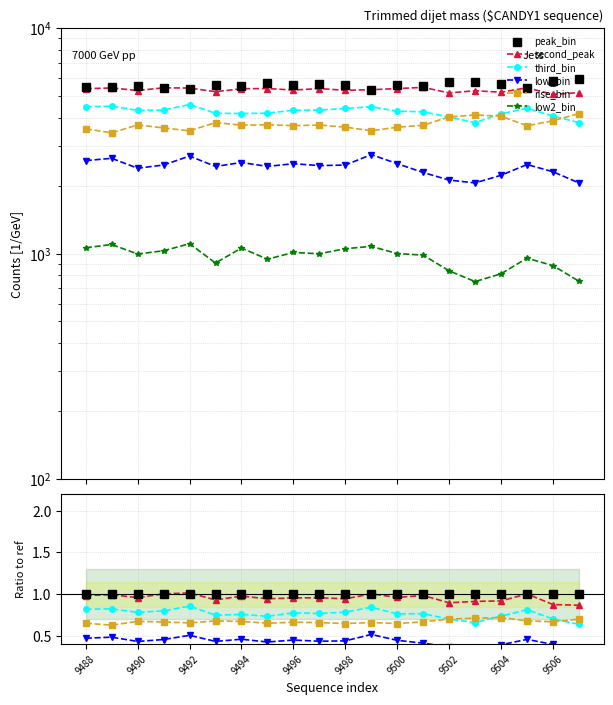

True or false: low_bin and peak_bin intersect in this chart.

False